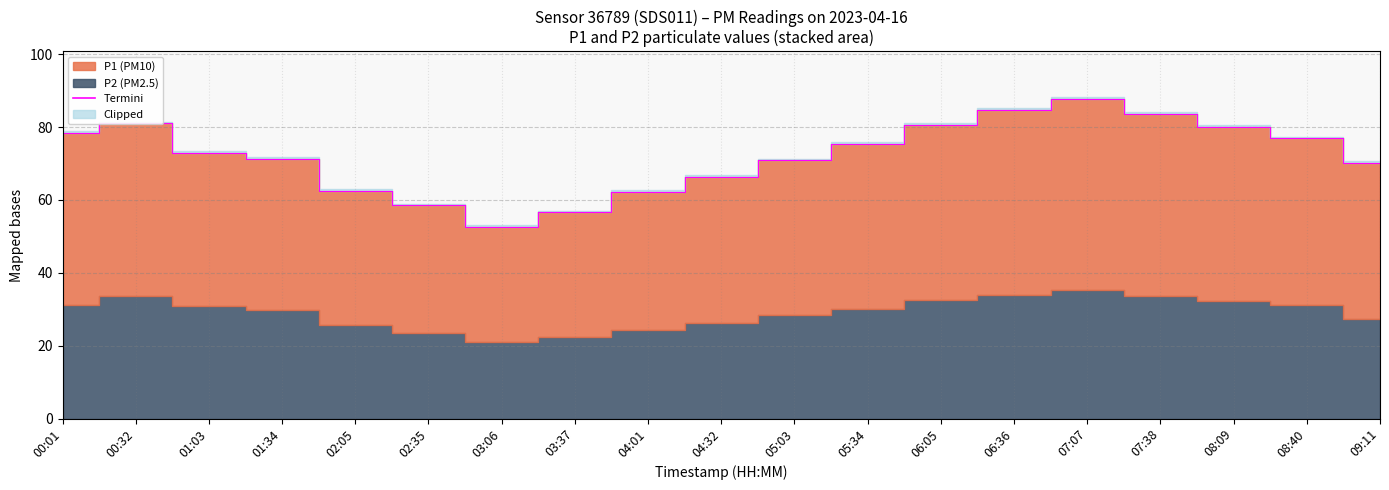

List the labels in order of value, smallest first.

03:06, 03:37, 02:35, 04:01, 02:05, 04:32, 09:11, 05:03, 01:34, 01:03, 05:34, 08:40, 00:01, 08:09, 06:05, 00:32, 07:38, 06:36, 07:07